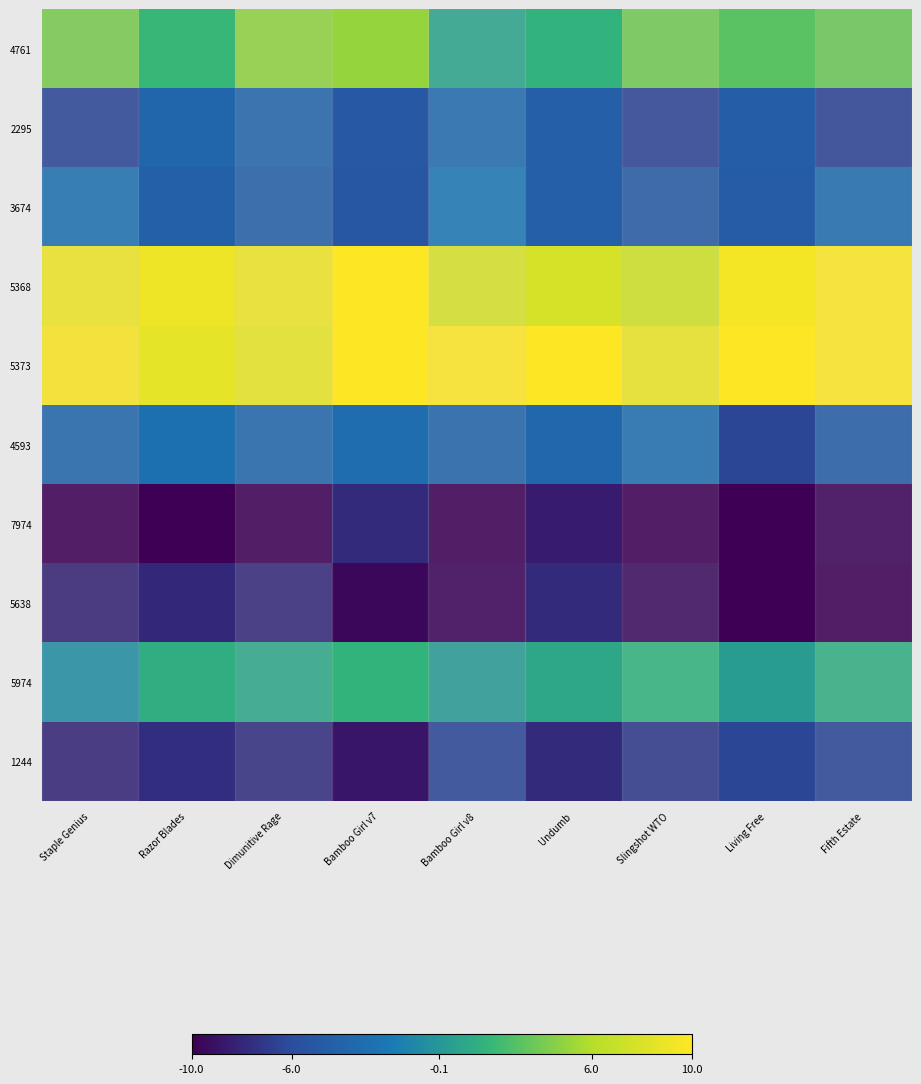

Reading right to left, list all the values displayed in this chart.

4761: Fifth Estate=3.6	Living Free=3.2	Slingshot WTO=3.9	Undumb=1.7	Bamboo Girl v8=0.7	Bamboo Girl v7=5.1	Dimunitive Rage=4.8	Razor Blades=2.1	Staple Genius=4.1
2295: Fifth Estate=-6.6	Living Free=-4.6	Slingshot WTO=-6.4	Undumb=-4.4	Bamboo Girl v8=-3.4	Bamboo Girl v7=-5.0	Dimunitive Rage=-4.0	Razor Blades=-3.8	Staple Genius=-6.4
3674: Fifth Estate=-3.3	Living Free=-4.7	Slingshot WTO=-4.8	Undumb=-4.4	Bamboo Girl v8=-2.3	Bamboo Girl v7=-5.2	Dimunitive Rage=-4.4	Razor Blades=-4.2	Staple Genius=-2.8
5368: Fifth Estate=10.2	Living Free=9.5	Slingshot WTO=7.3	Undumb=7.8	Bamboo Girl v8=7.9	Bamboo Girl v7=11.7	Dimunitive Rage=9.2	Razor Blades=9.2	Staple Genius=9.1
5373: Fifth Estate=10.2	Living Free=10.3	Slingshot WTO=9.0	Undumb=10.8	Bamboo Girl v8=11.1	Bamboo Girl v7=11.0	Dimunitive Rage=8.8	Razor Blades=8.7	Staple Genius=9.8
4593: Fifth Estate=-4.6	Living Free=-6.3	Slingshot WTO=-3.2	Undumb=-3.7	Bamboo Girl v8=-4.0	Bamboo Girl v7=-3.1	Dimunitive Rage=-3.8	Razor Blades=-2.8	Staple Genius=-3.8
7974: Fifth Estate=-9.8	Living Free=-10.5	Slingshot WTO=-12.5	Undumb=-8.5	Bamboo Girl v8=-11.3	Bamboo Girl v7=-7.8	Dimunitive Rage=-10.4	Razor Blades=-11.0	Staple Genius=-10.7
5638: Fifth Estate=-10.7	Living Free=-10.9	Slingshot WTO=-9.3	Undumb=-7.7	Bamboo Girl v8=-9.7	Bamboo Girl v7=-9.5	Dimunitive Rage=-7.8	Razor Blades=-8.0	Staple Genius=-8.1
5974: Fifth Estate=1.4	Living Free=0.3	Slingshot WTO=1.7	Undumb=1.0	Bamboo Girl v8=0.1	Bamboo Girl v7=1.8	Dimunitive Rage=0.9	Razor Blades=1.5	Staple Genius=-0.6
1244: Fifth Estate=-6.4	Living Free=-6.4	Slingshot WTO=-7.1	Undumb=-7.8	Bamboo Girl v8=-6.3	Bamboo Girl v7=-8.9	Dimunitive Rage=-7.6	Razor Blades=-7.6	Staple Genius=-8.1